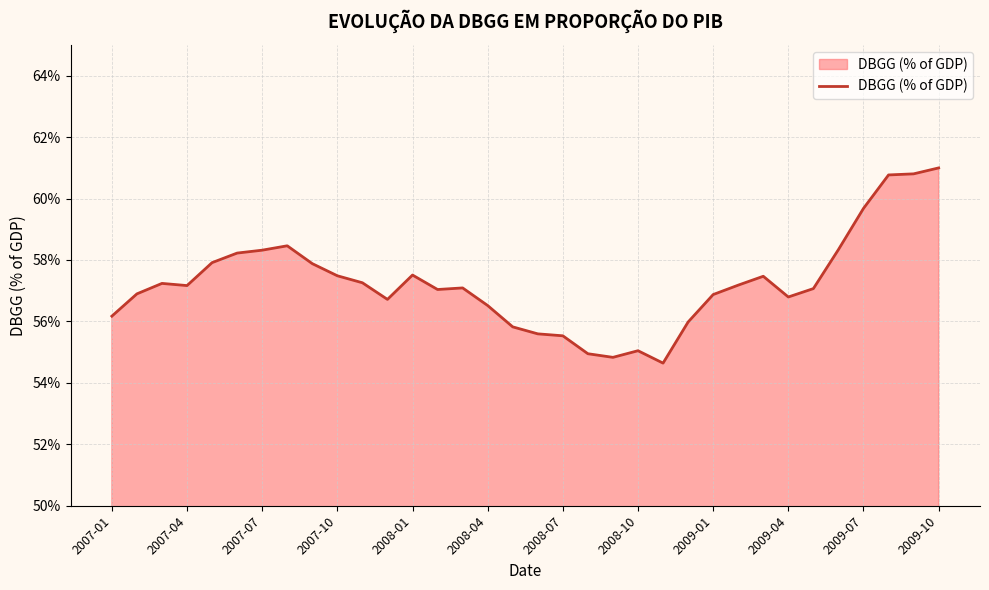

Does the chart display data point markers on the line(s)?

No